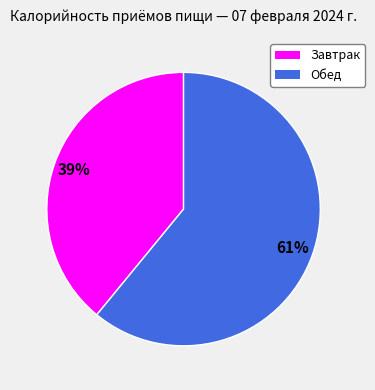

Is there any slice that represents more than half of the pie?

Yes